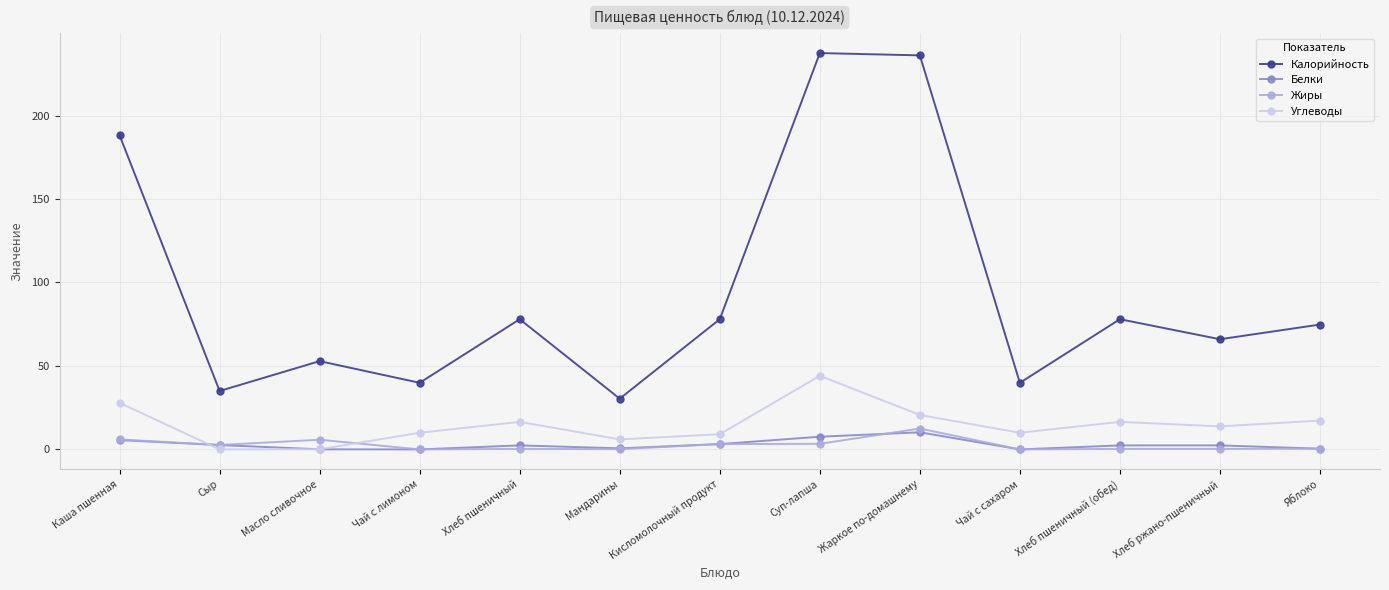

At which category does Калорийность reach its first local valley?

Сыр